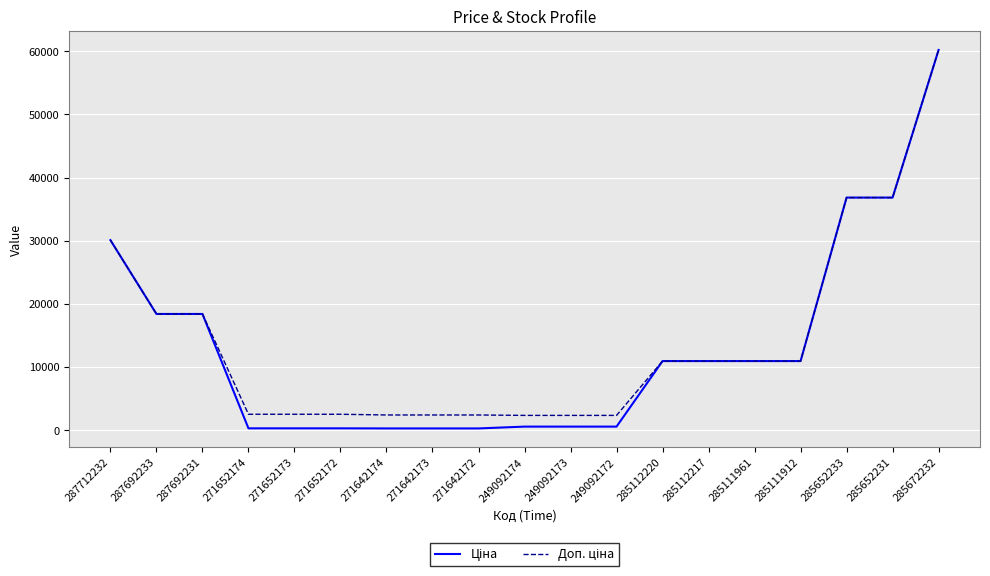

At which category is the sum across all series the highest?

285672232